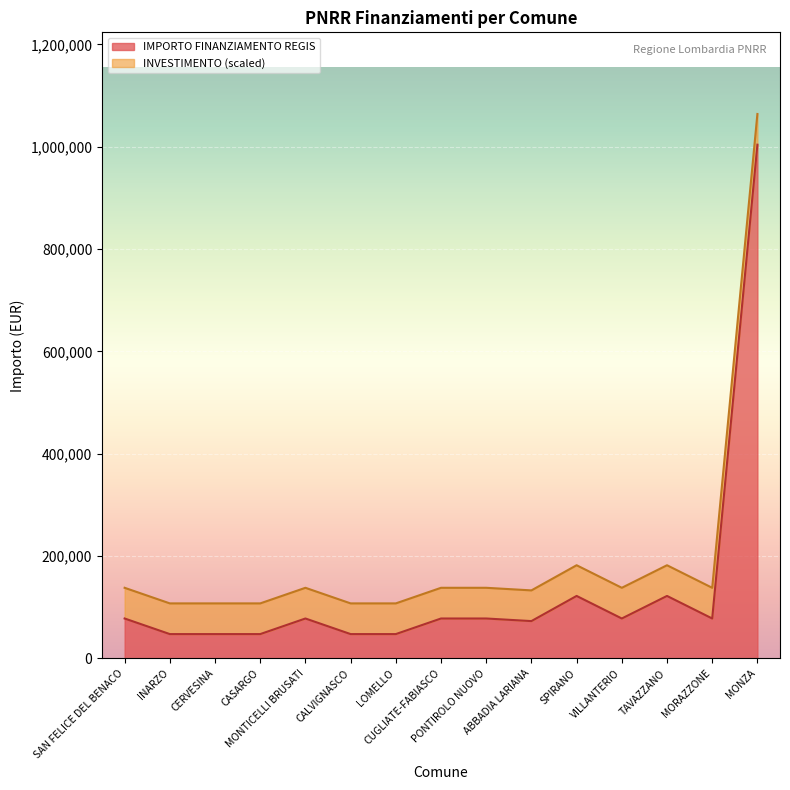

What position from the right is MONTICELLI BRUSATI?

11